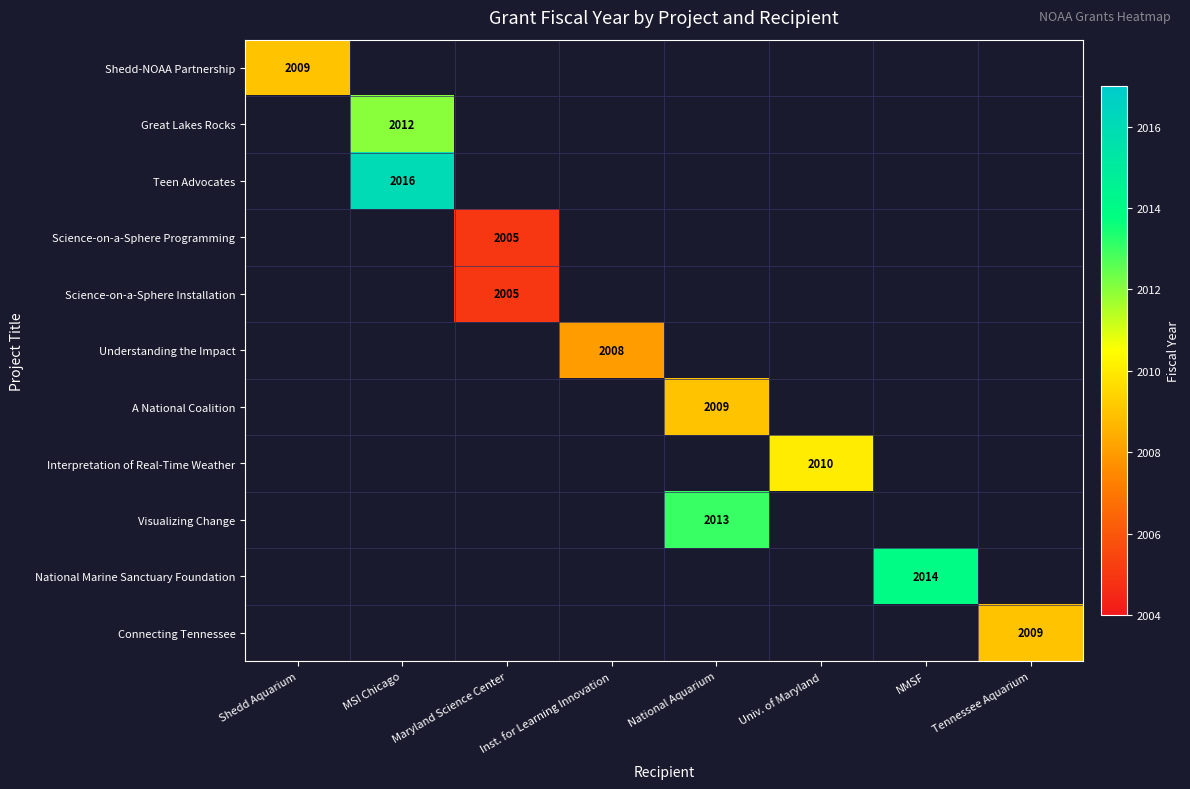

What is the greatest value displayed?

2016.0